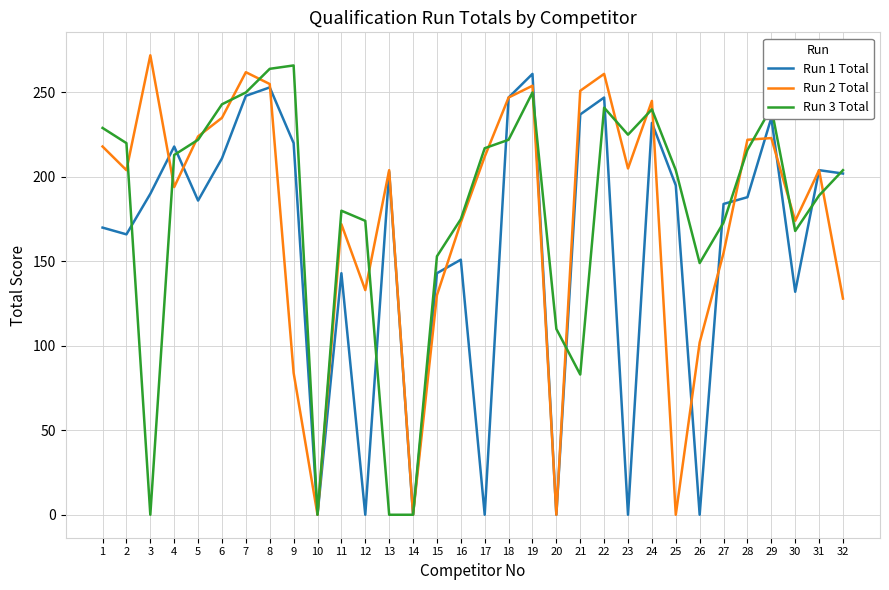

List the series in order of their peak value, lowest first.

Run 1 Total, Run 3 Total, Run 2 Total